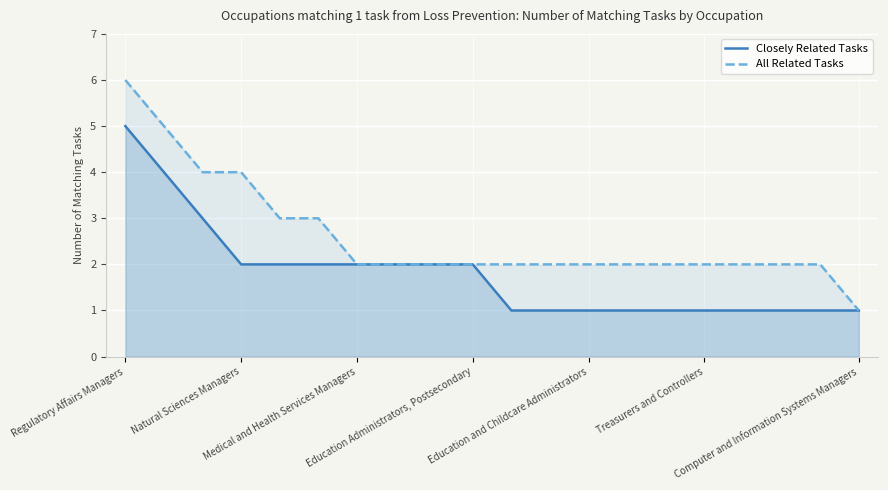

Reading left to right, list all the values displayed in this chart.

Closely Related Tasks: 5	4	3	2	2	2	2	2	2	2	1	1	1	1	1	1	1	1	1	1
All Related Tasks: 6	5	4	4	3	3	2	2	2	2	2	2	2	2	2	2	2	2	2	1